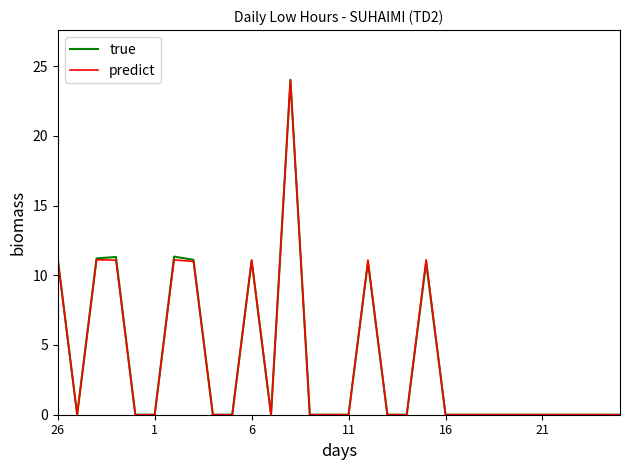

Which series has the largest range (max minus min)?

true